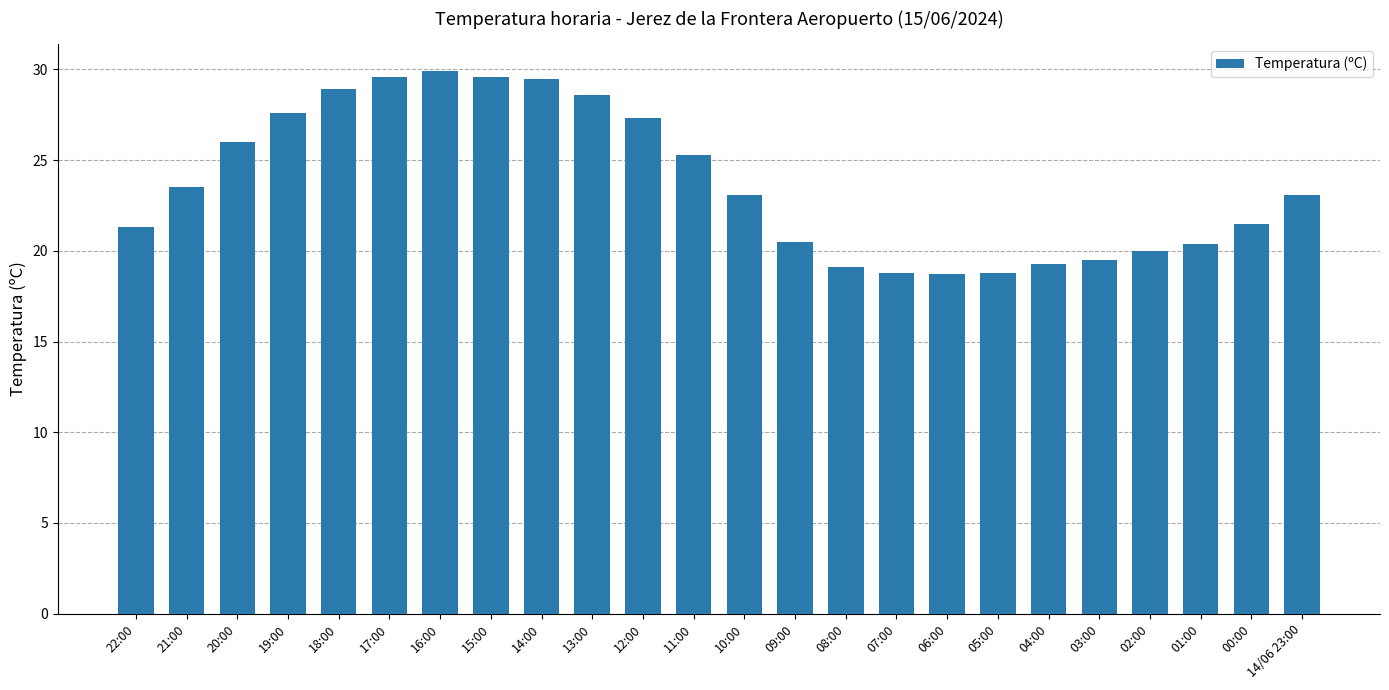

How many distinct data groups are displayed?

1